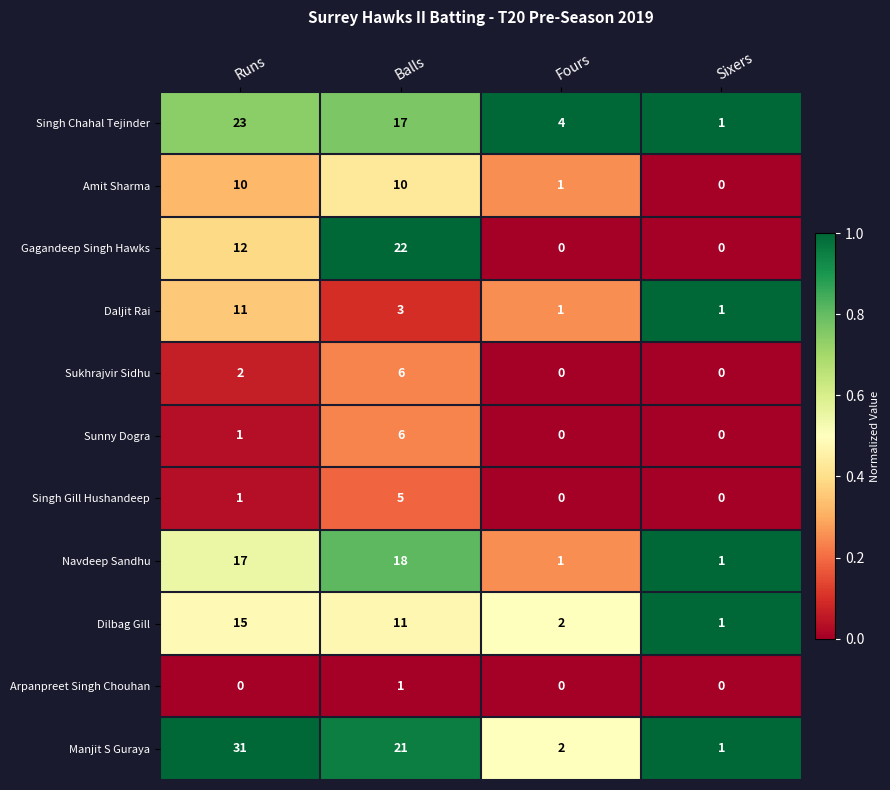

What is the greatest value displayed?

31